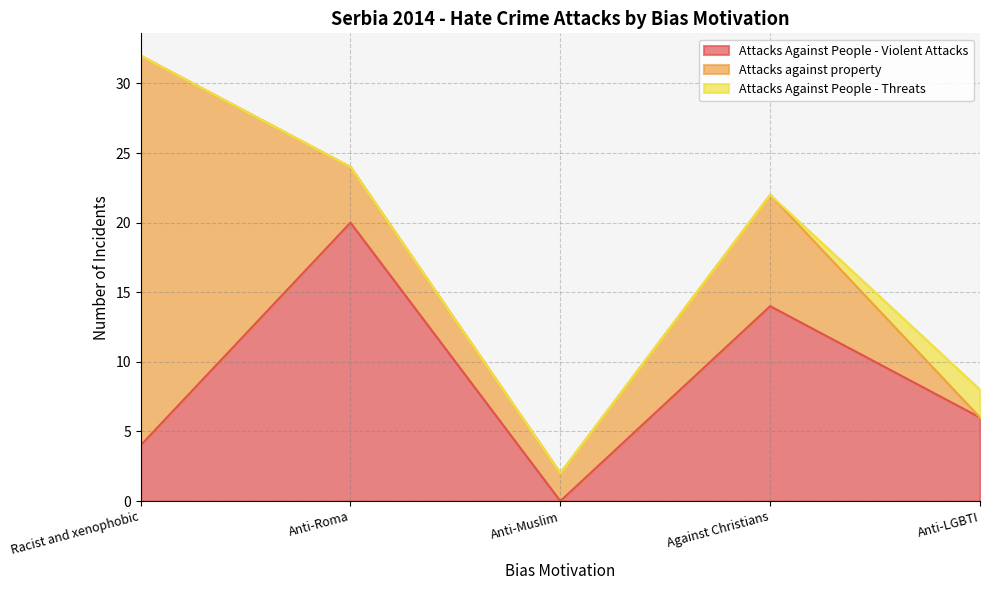

List the labels in order of Attacks Against People - Threats value, smallest first.

Racist and xenophobic, Anti-Roma, Anti-Muslim, Against Christians, Anti-LGBTI